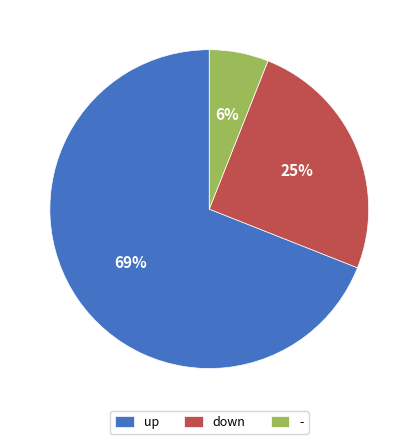

Between - and down, which is larger?

down